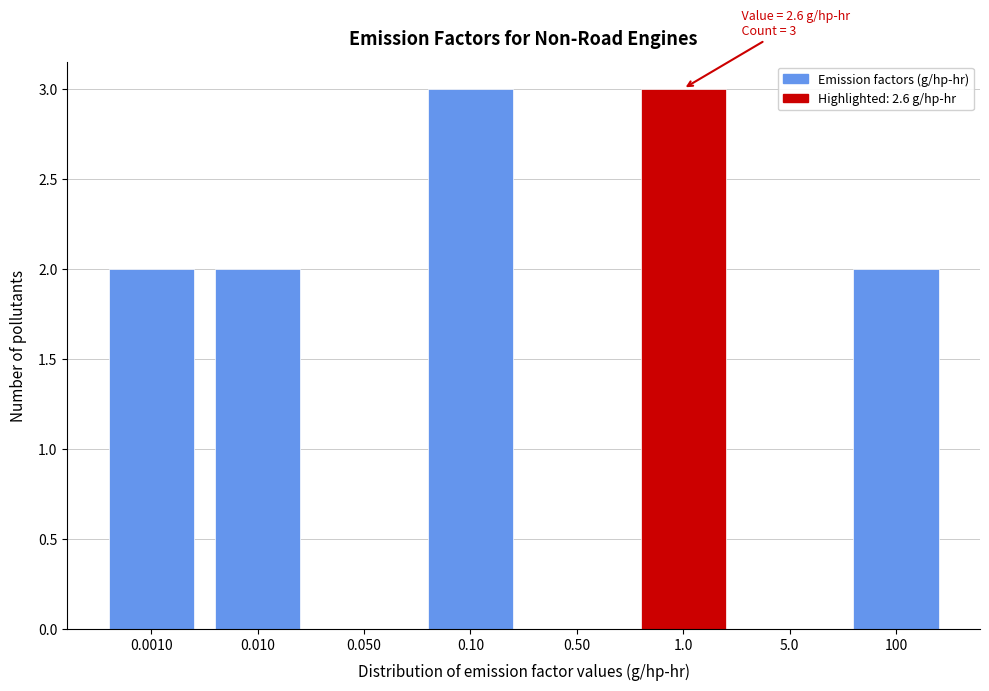

Reading right to left, transcribe all the data shown in this chart.

100=2	5.0=0	1.0=3	0.50=0	0.10=3	0.050=0	0.010=2	0.0010=2